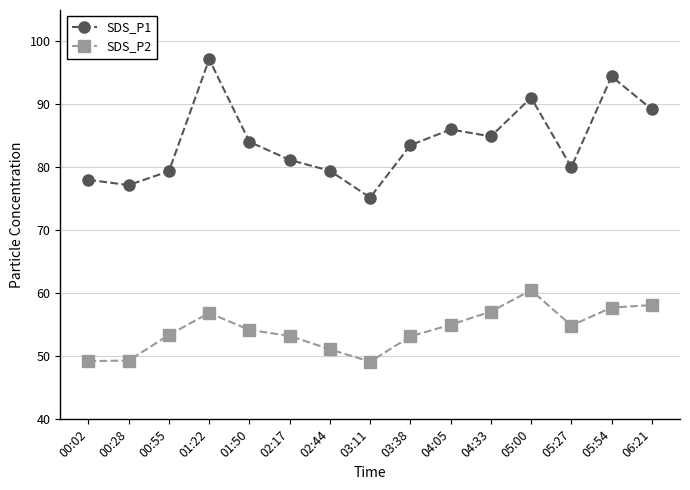

What is the approximate value of SDS_P1 at 01:22?

97.2